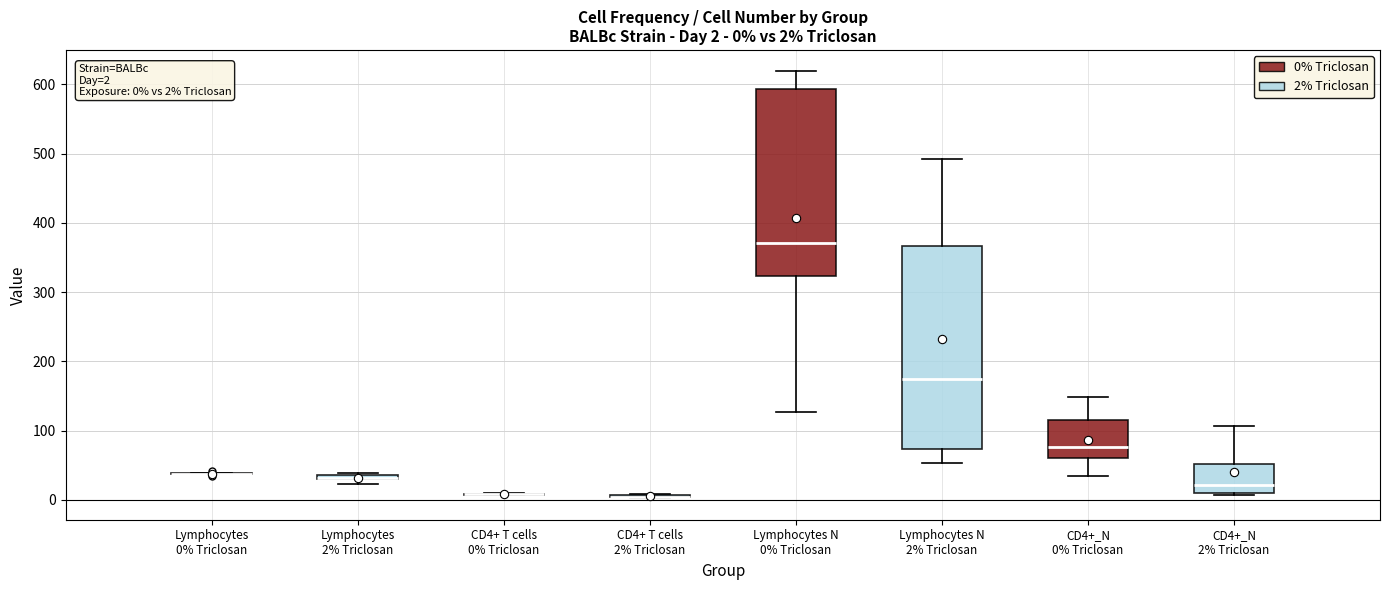

Comparing the boxes themselves (not the whiskers), which one is the tallest?

Lymphocytes N 2% Triclosan